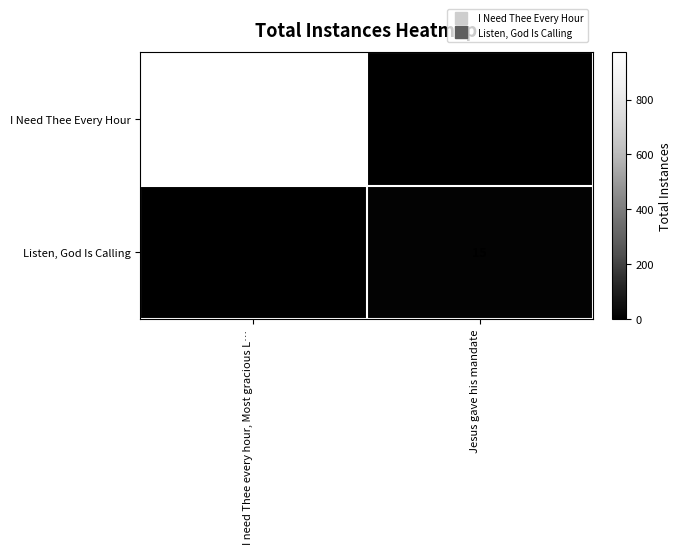

Rank the series at Jesus gave his mandate from lowest to highest value.

I Need Thee Every Hour, Listen, God Is Calling